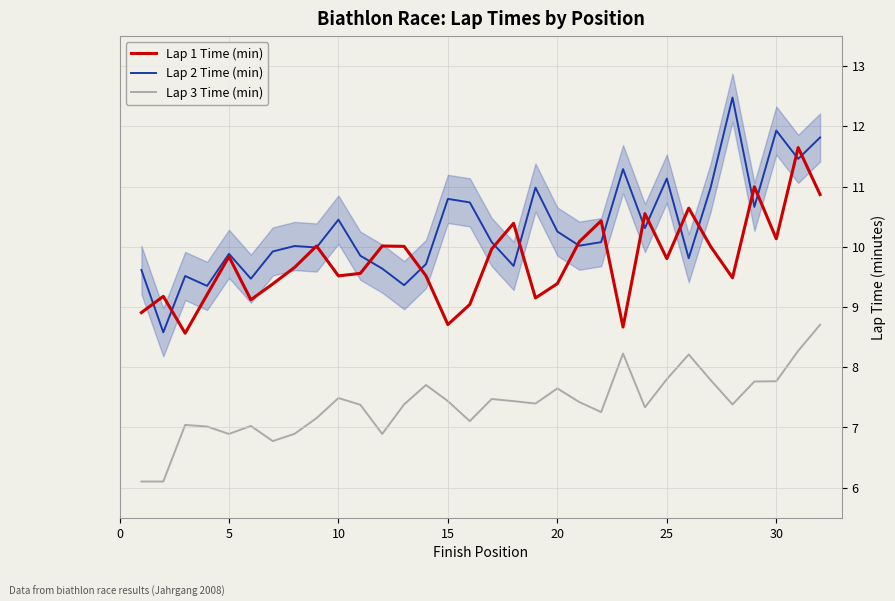

True or false: Lap 3 Time (min) has a value of 6.9 at 5.

True